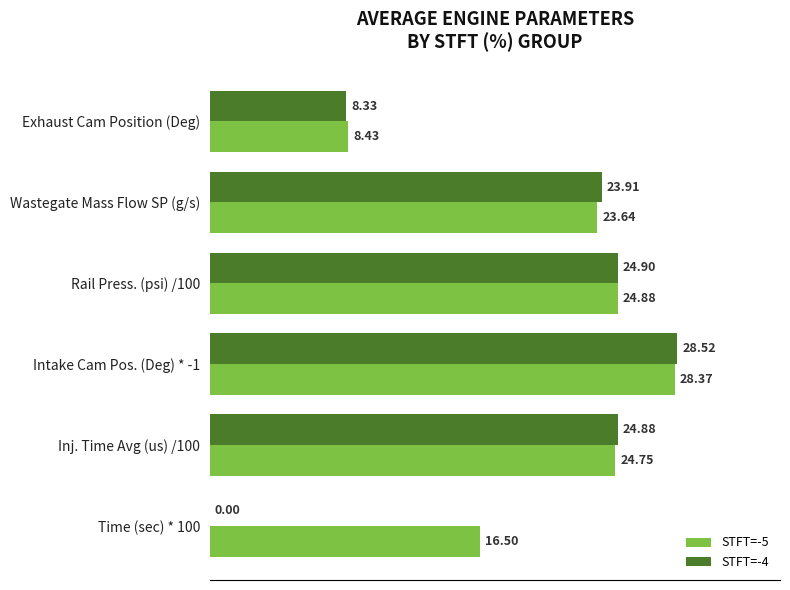

Which series has the largest range (max minus min)?

STFT=-4